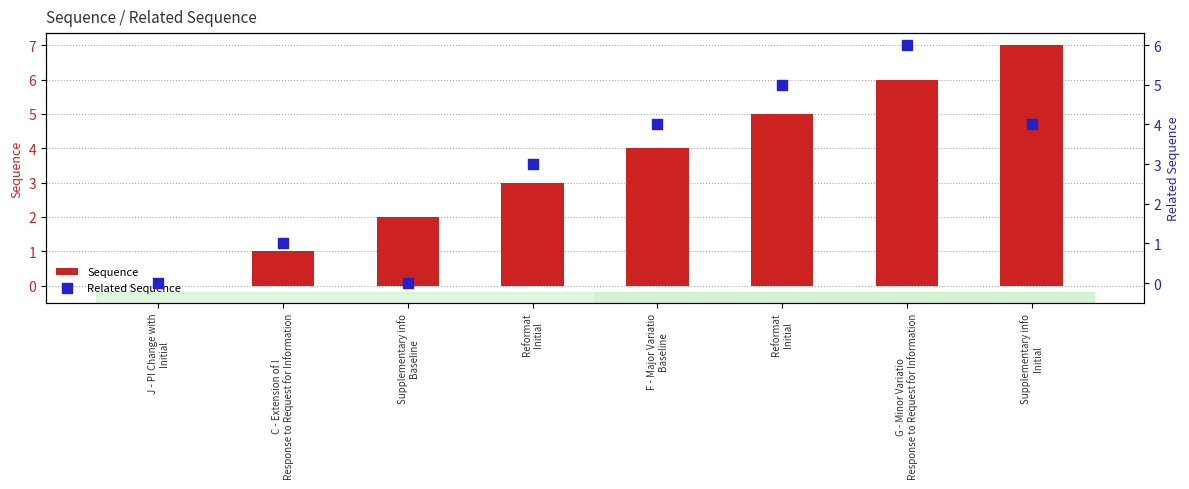

Which series reaches the minimum Y coordinate?

Sequence